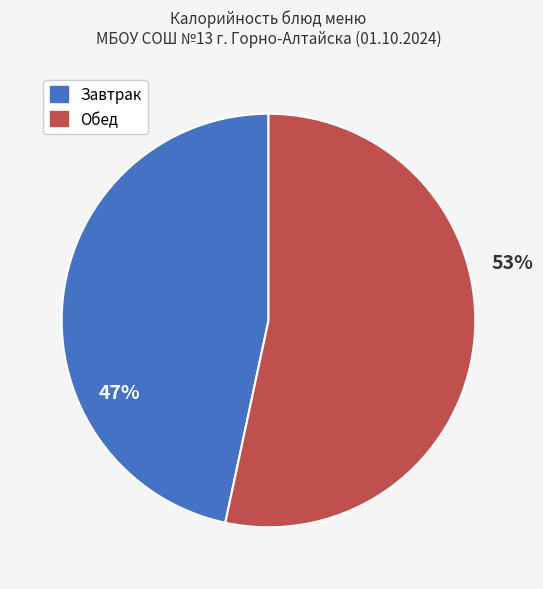

Does any single category account for the majority?

Yes